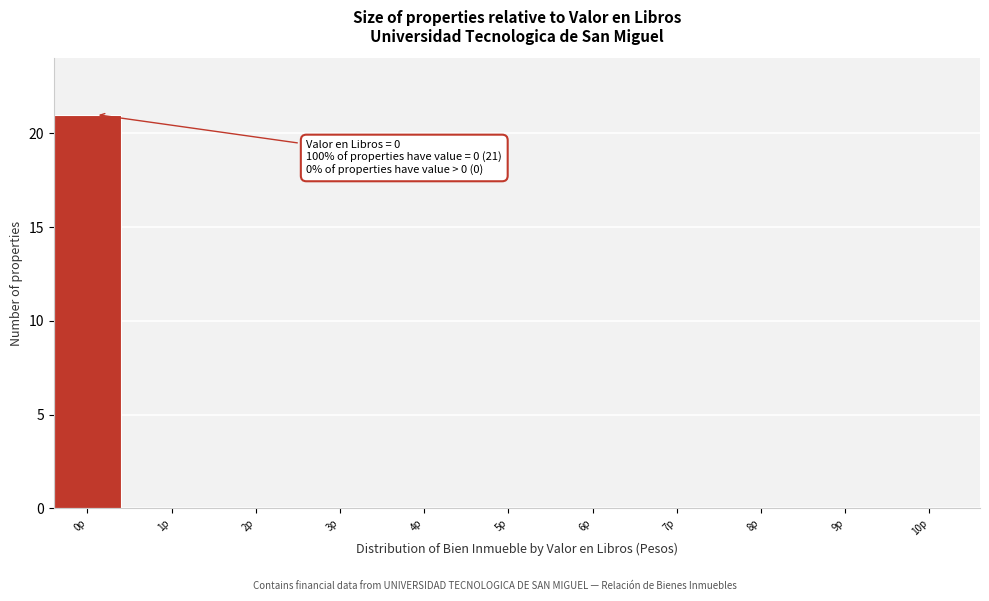

Reading left to right, what are all the values shown in this chart?

0p=21	1p=0	2p=0	3p=0	4p=0	5p=0	6p=0	7p=0	8p=0	9p=0	10p=0